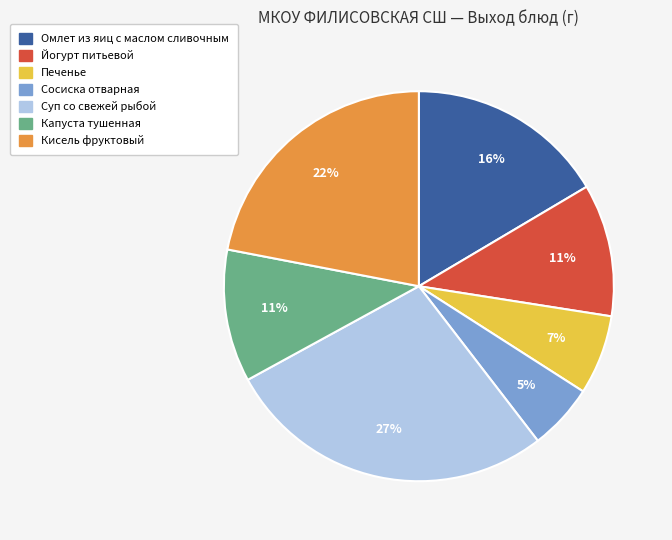

Which has a higher value, Суп со свежей рыбой or Йогурт питьевой?

Суп со свежей рыбой